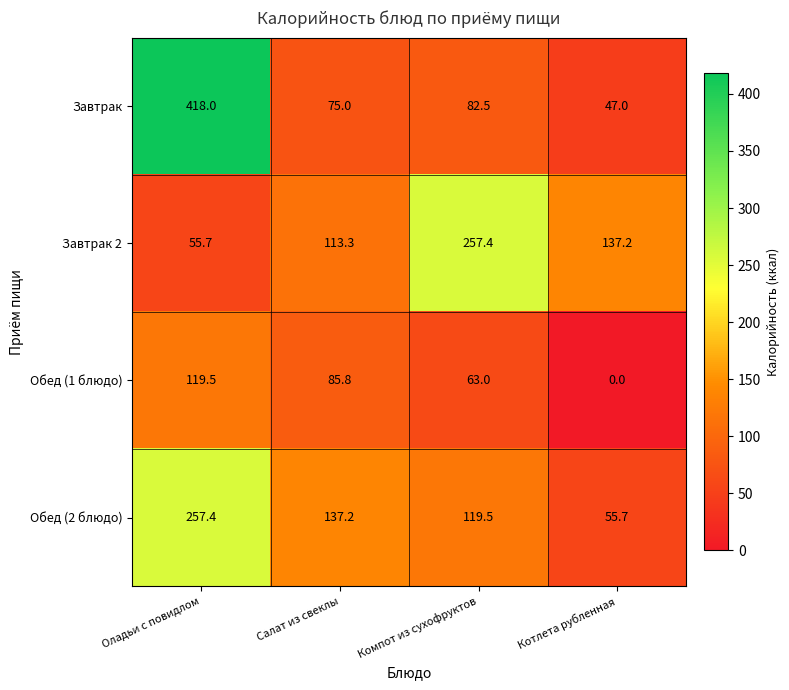

At how many categories does at least one series exceed 335?

1